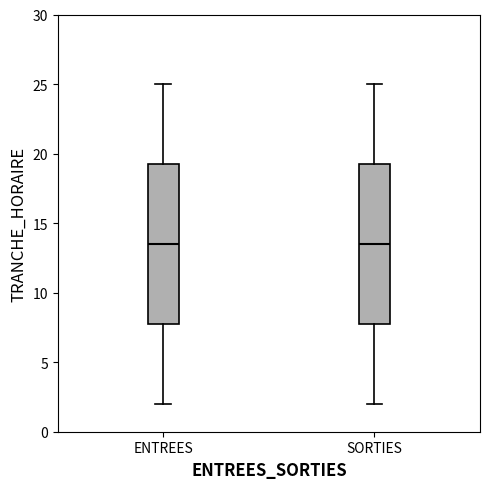

Reading left to right, transcribe this box plot: for each box, give where its median line is, the range the box spans, and where its two whiskers end, as read against the y-axis. The values are not printed on the chart, so give them approximately, as read against the axis.

ENTREES: median 13.5, box 8.0 to 19.5, whiskers 2.0 to 25.0
SORTIES: median 13.5, box 8.0 to 19.5, whiskers 2.0 to 25.0